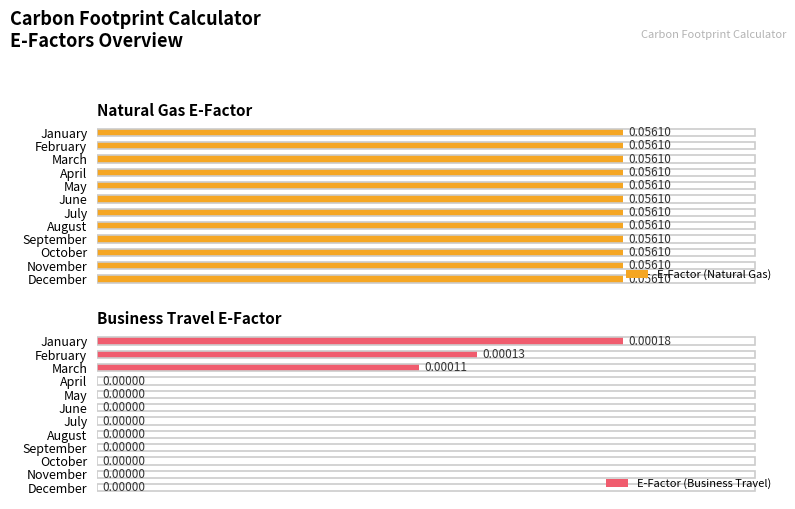

At which label does E-Factor (Business Travel) reach its peak?

January